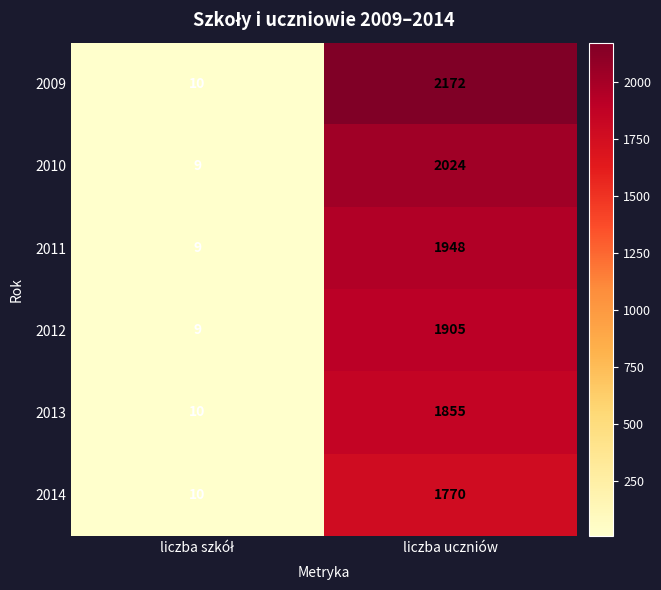

What is the greatest value displayed?

2172